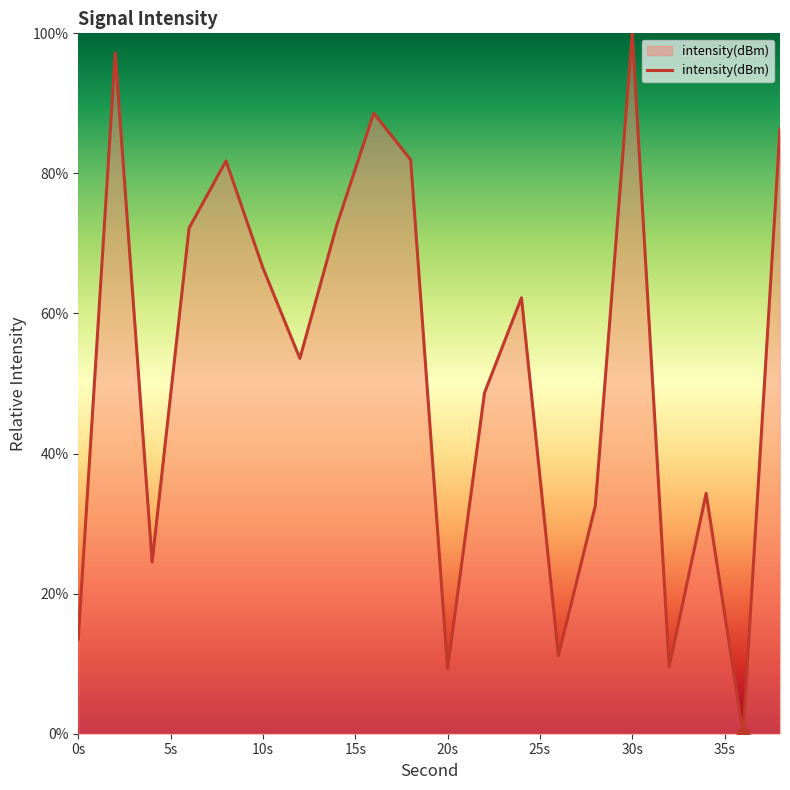

What is the difference between the maximum and minimum values?

100.0